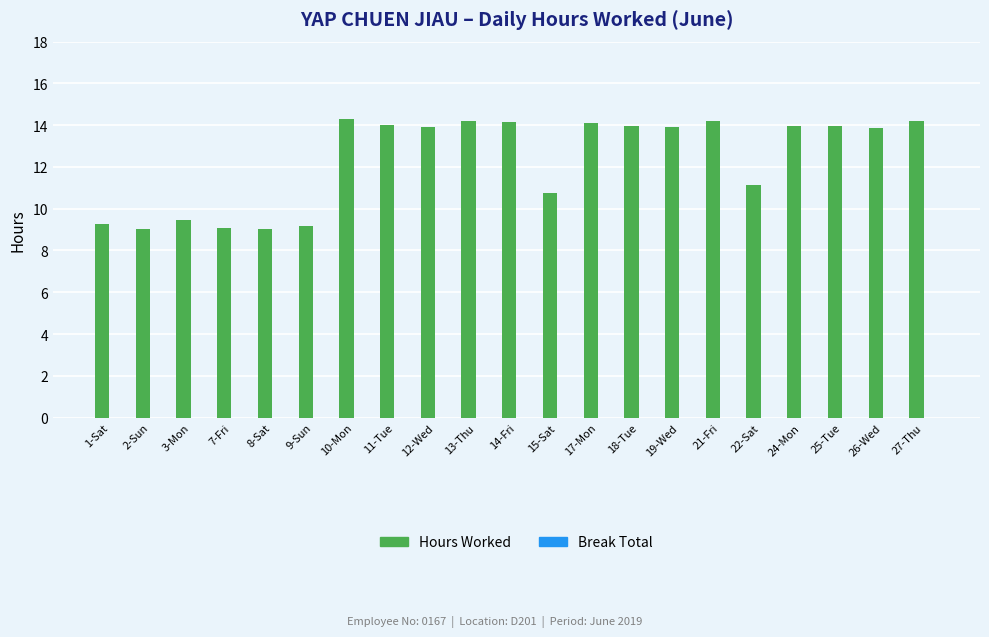

At which label does the data first exceed 13?

10-Mon